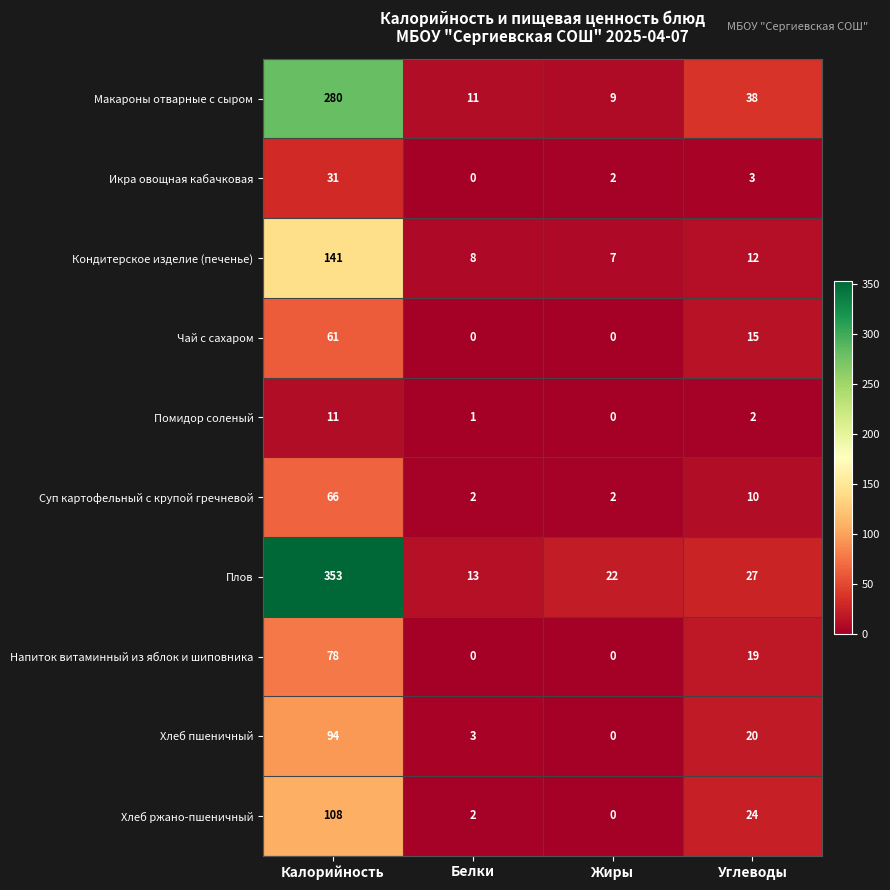

Is it true that Суп картофельный с крупой гречневой equals 118 at Калорийность?

False